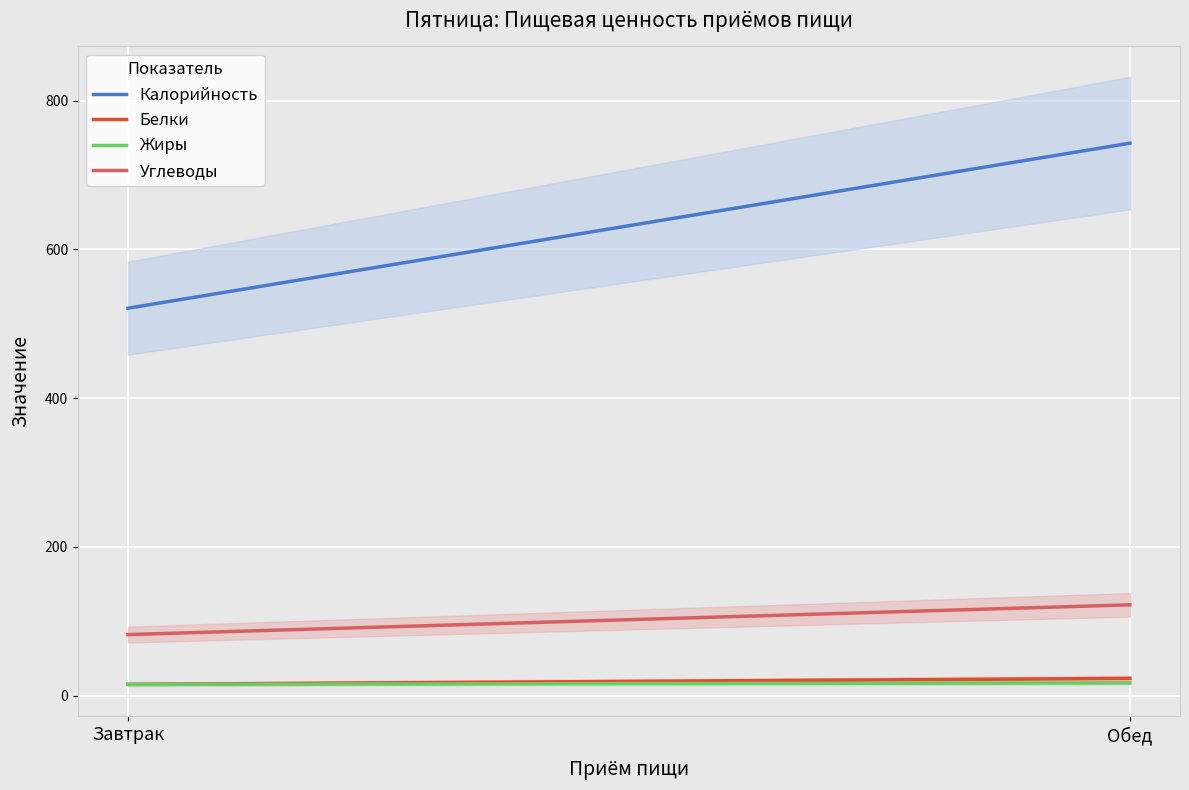

Which series has the largest total across all categories?

Калорийность